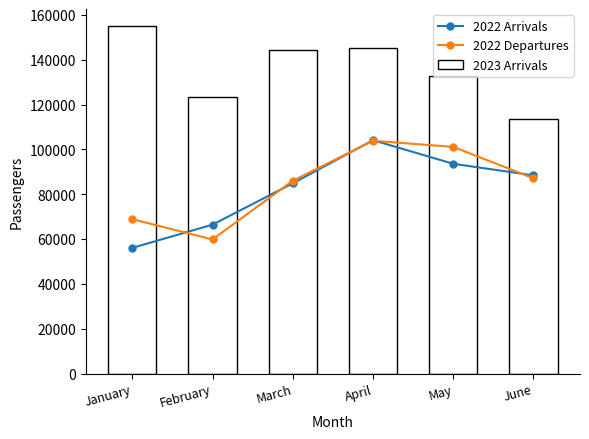

How many categories are shown in the chart?

6